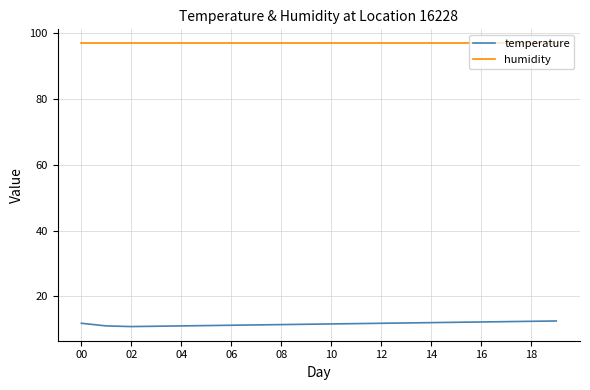

What are all the series names shown in the legend?

temperature, humidity